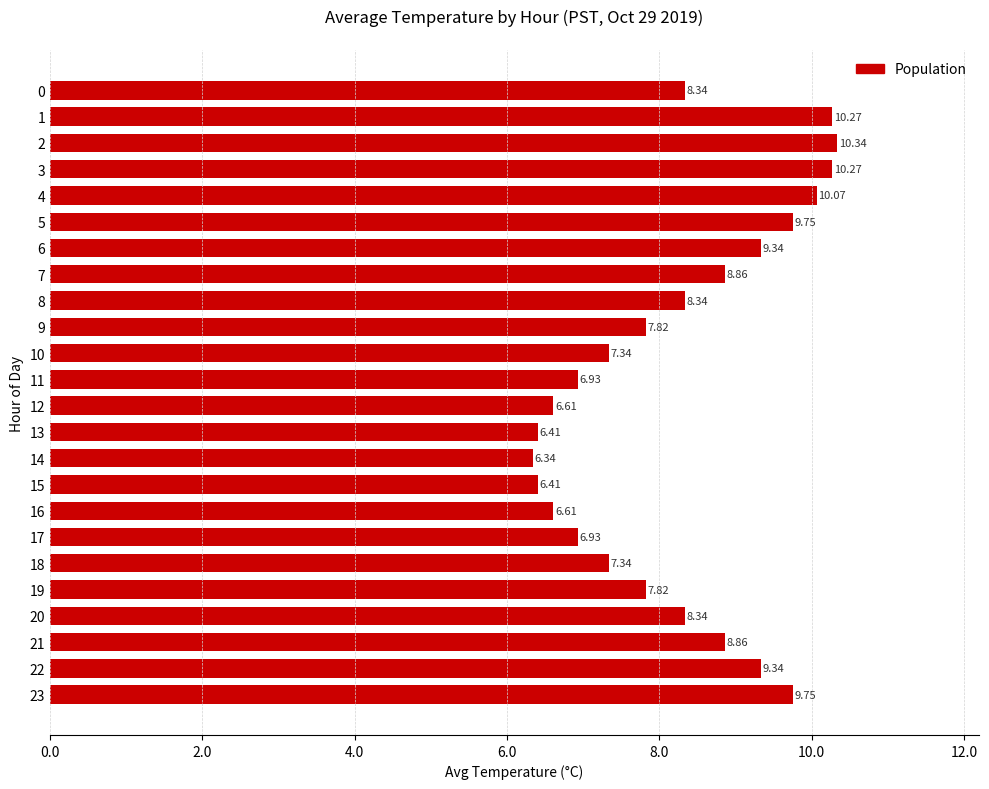

What is the difference between the maximum and minimum values?

4.0